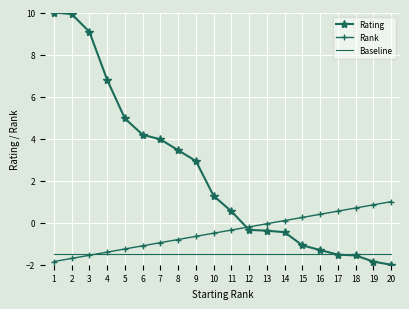

Is the value of Rating at 17 greater than the value of Rank at 19?

No